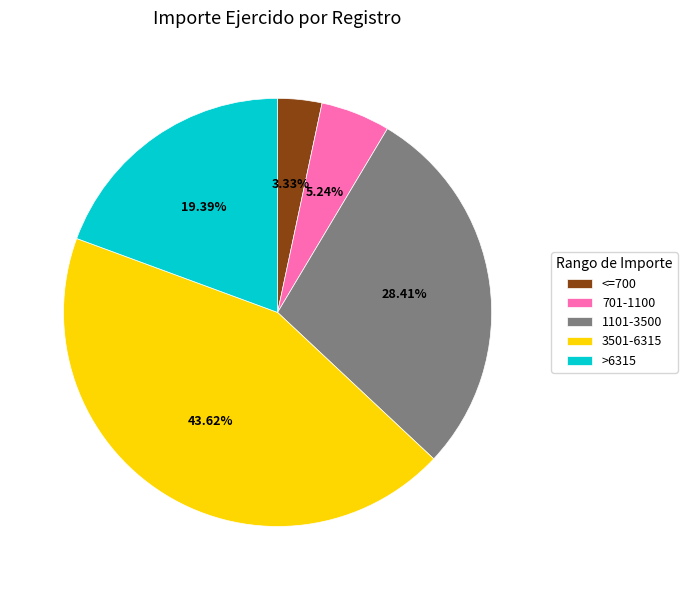

Count the number of slices in the pie.

5